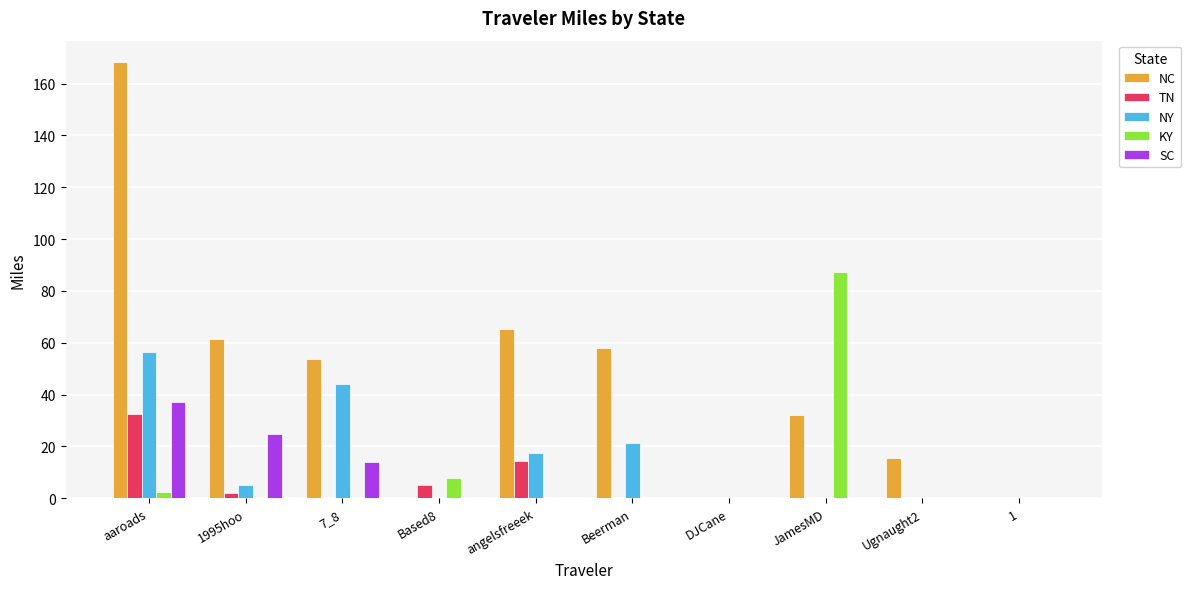

How many series are shown in this chart?

5